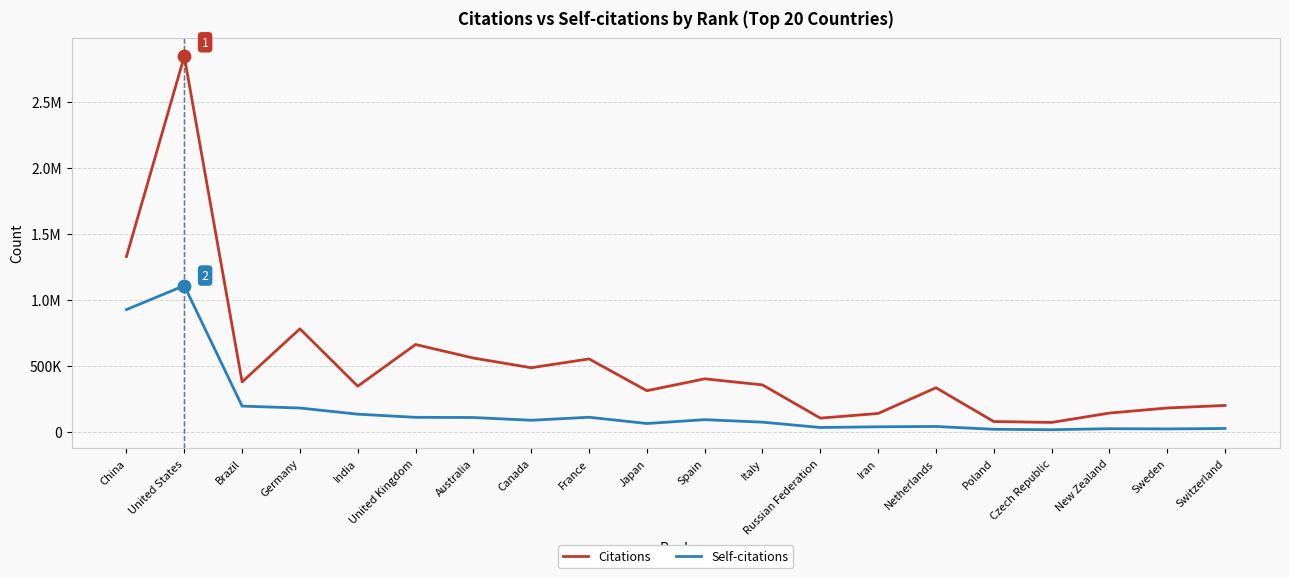

What is the total value across all series at Sweden?

203614